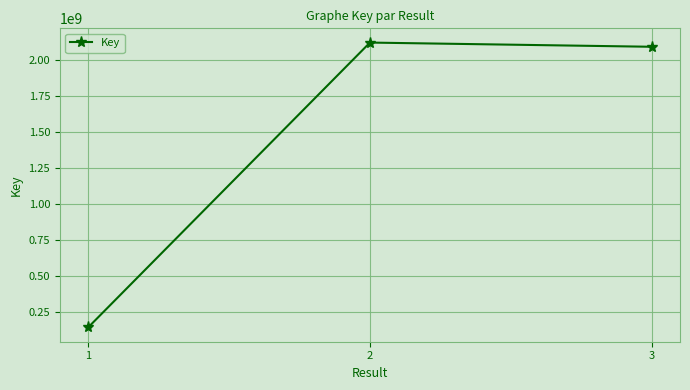

How many lines are shown in the chart?

1